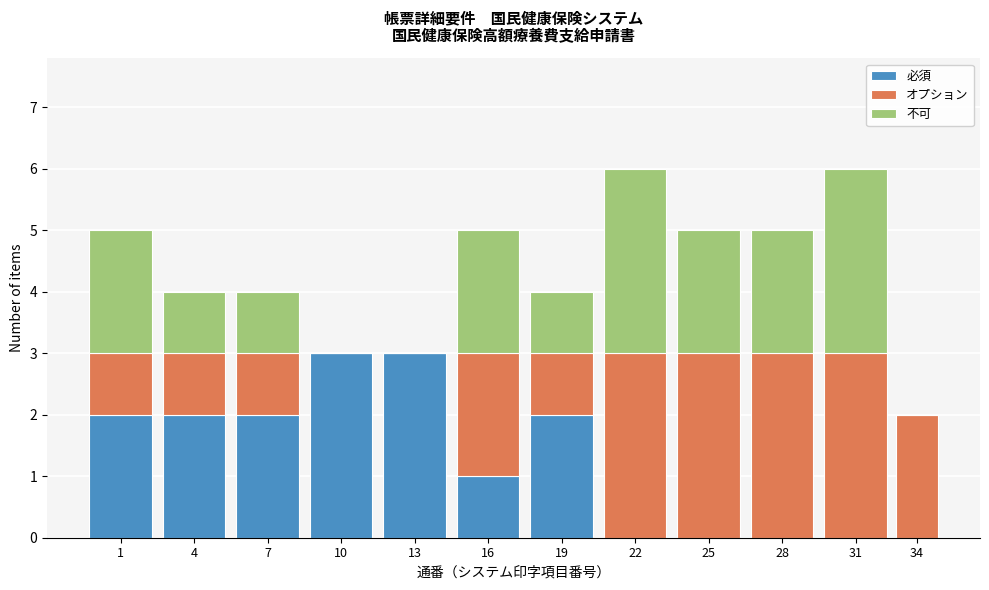

What is the total value across all series at 22?

6